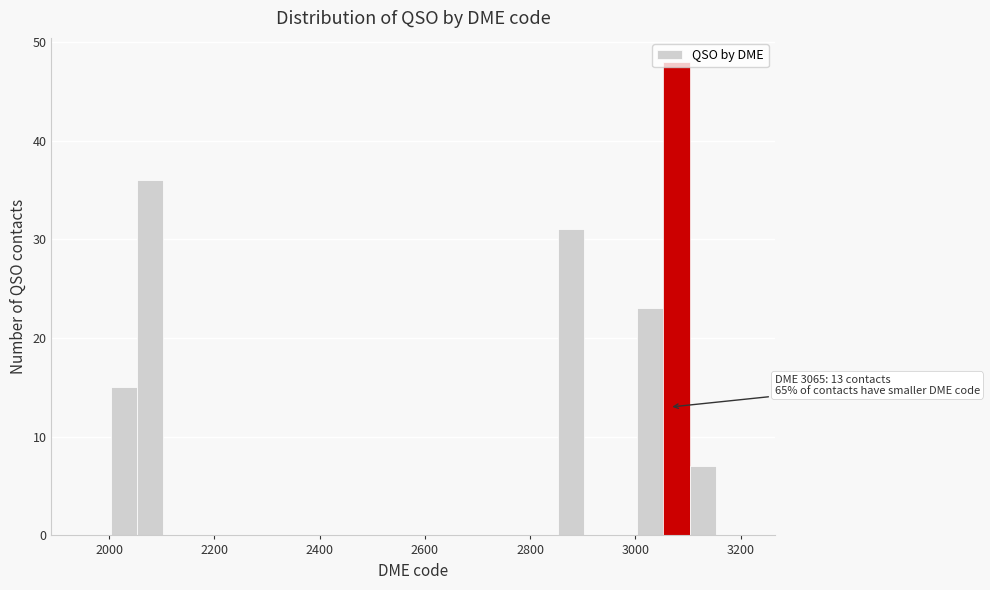

Read against the x-axis, roughly where is the centre of the tallest bar?

3080